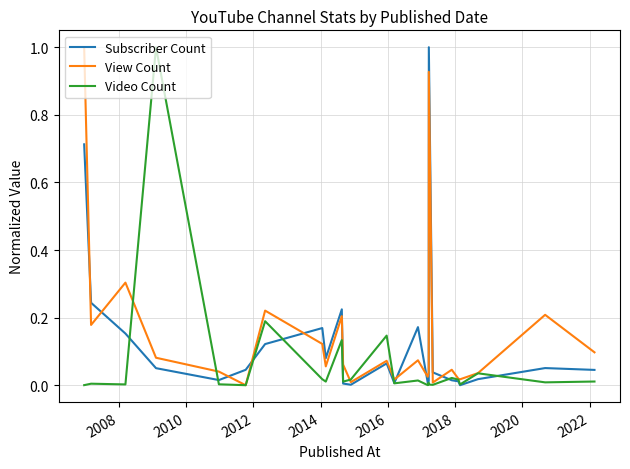

What is the highest value of the Subscriber Count series?

1.0